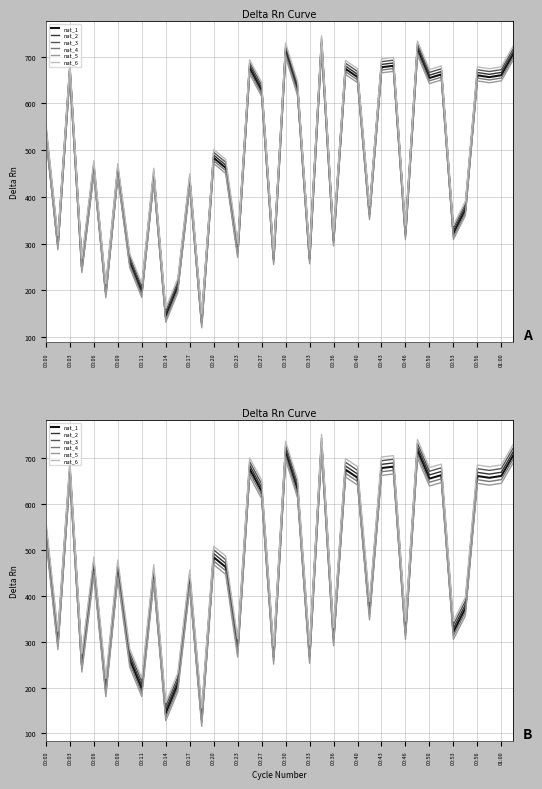

True or false: nat_3 and nat_1 intersect in this chart.

False